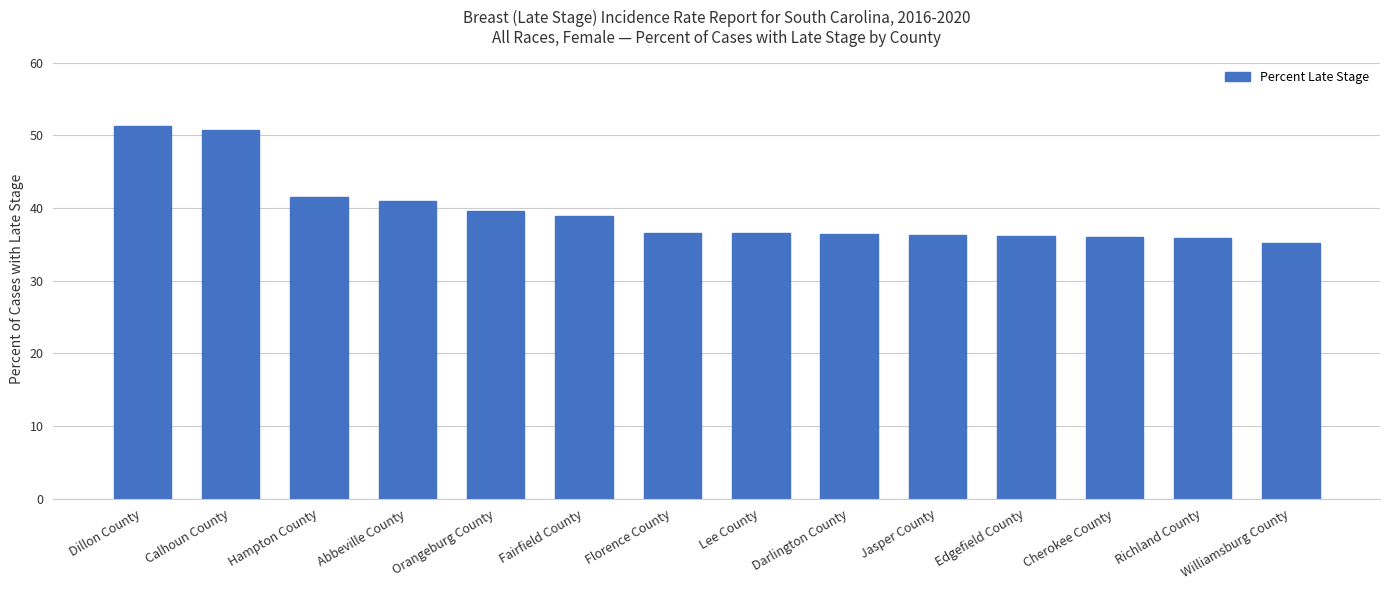

At which label does the data first exceed 36?

Dillon County